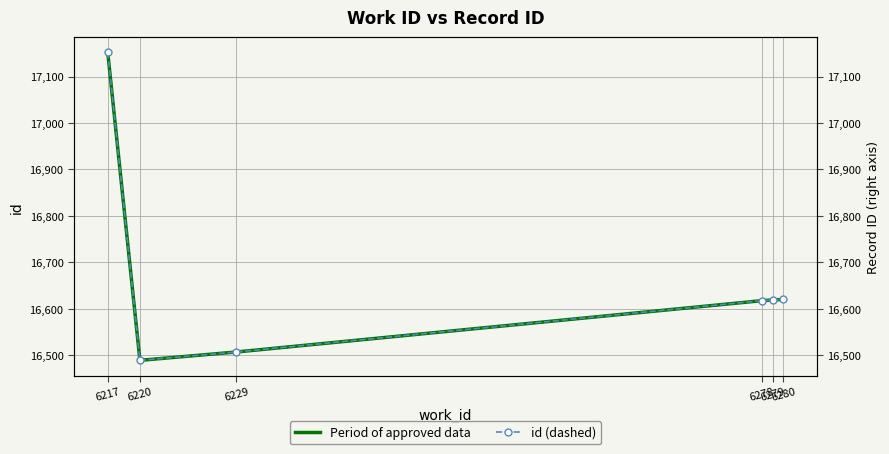

What is the sum of the Period of approved data values at 6229 and 6217?

33658.8